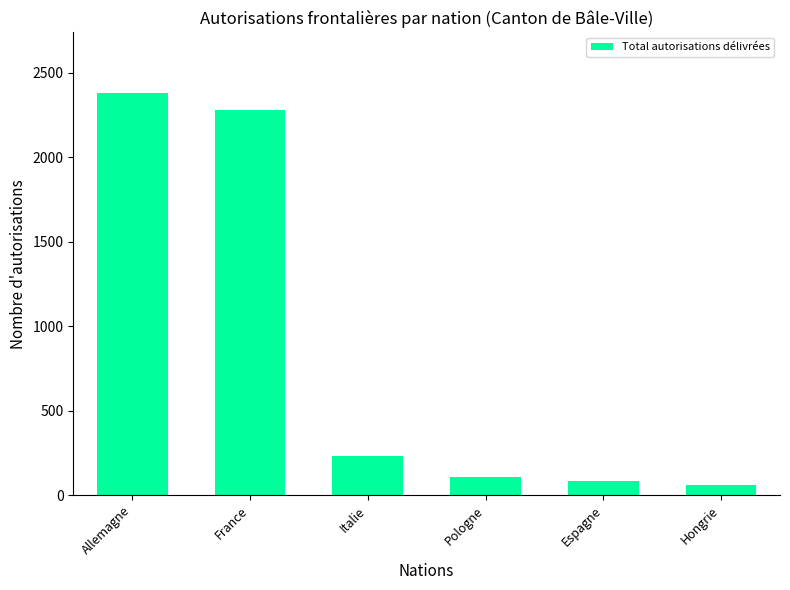

What is the label of the 4th bar from the right?

Italie